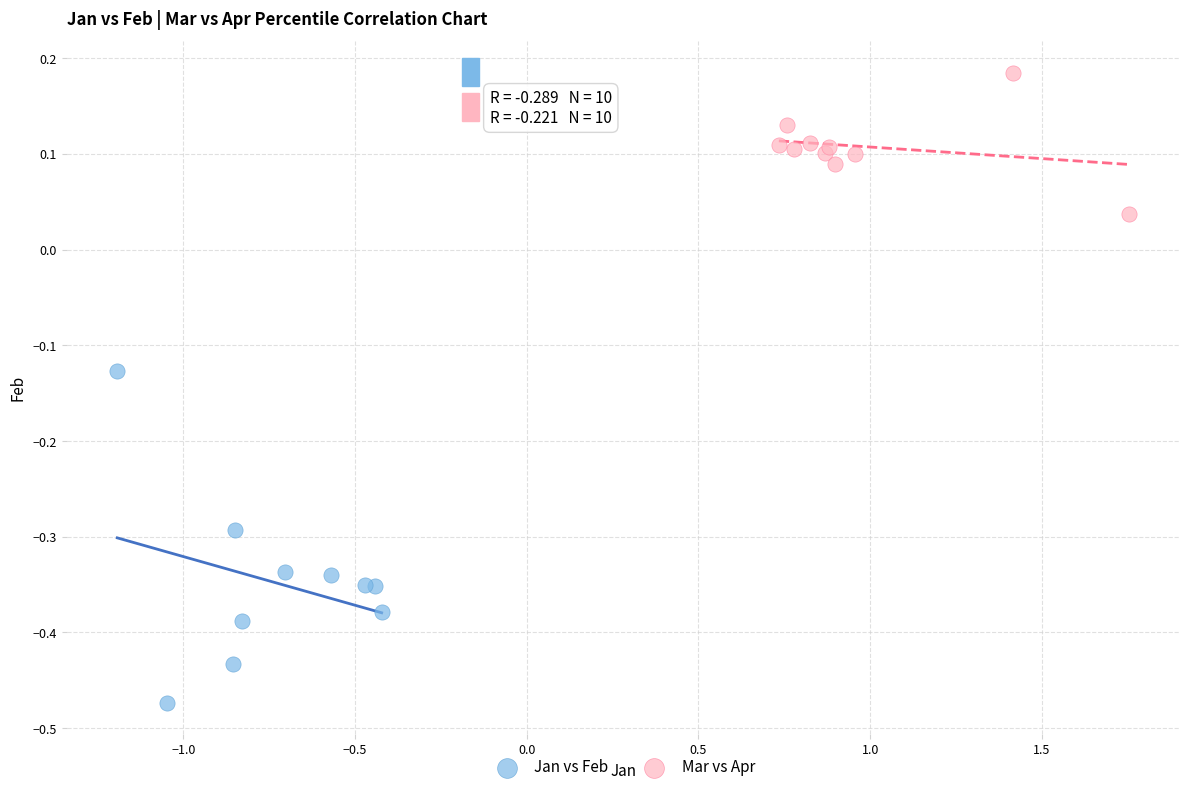

Which series reaches the maximum Y coordinate?

Mar vs Apr